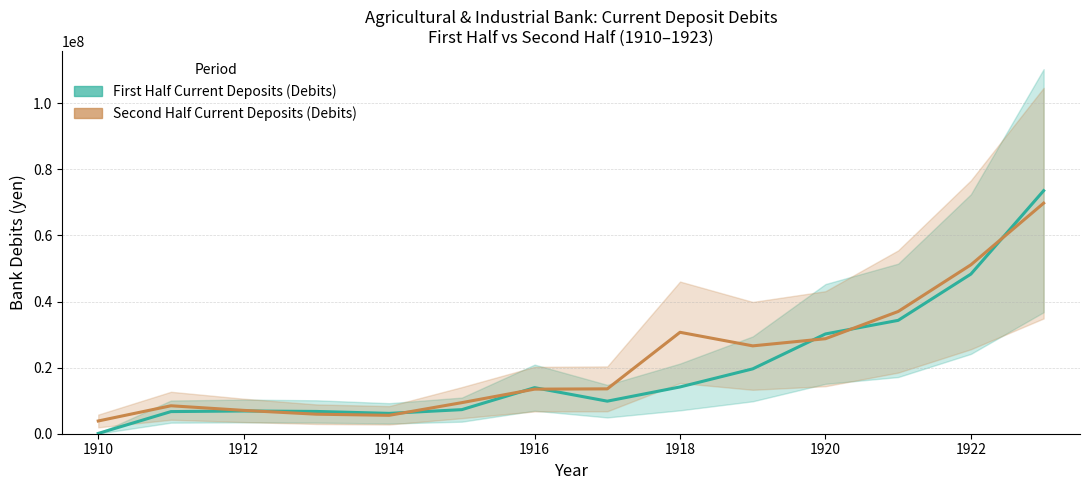

What is the total value across all series at 1914?

12654181